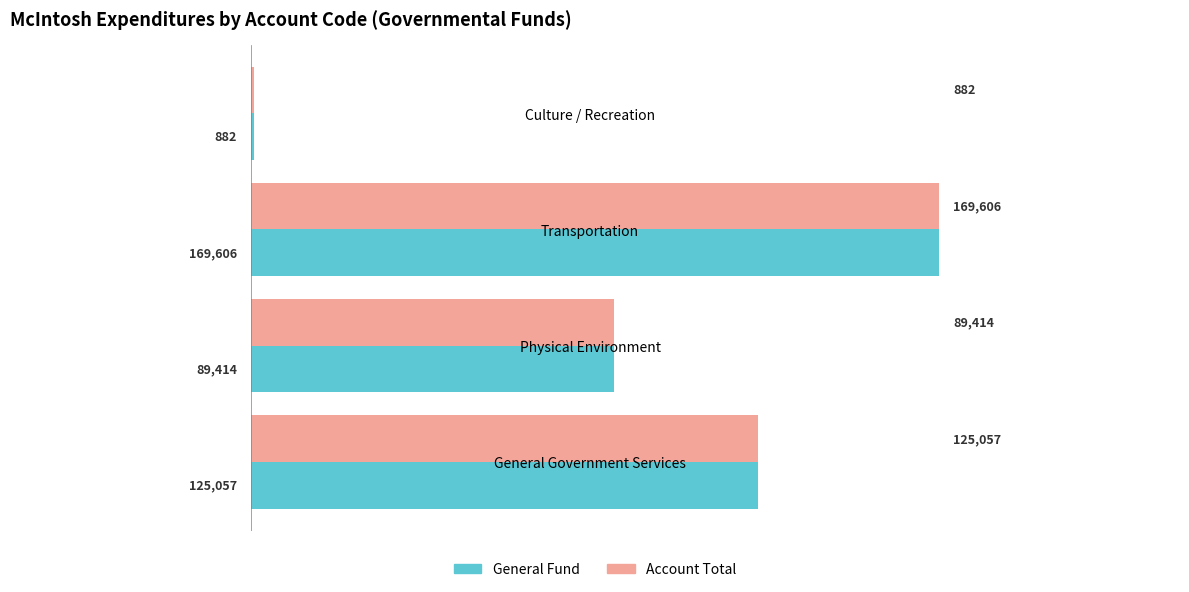

Is the value of Account Total at Physical Environment greater than the value of General Fund at Culture / Recreation?

Yes